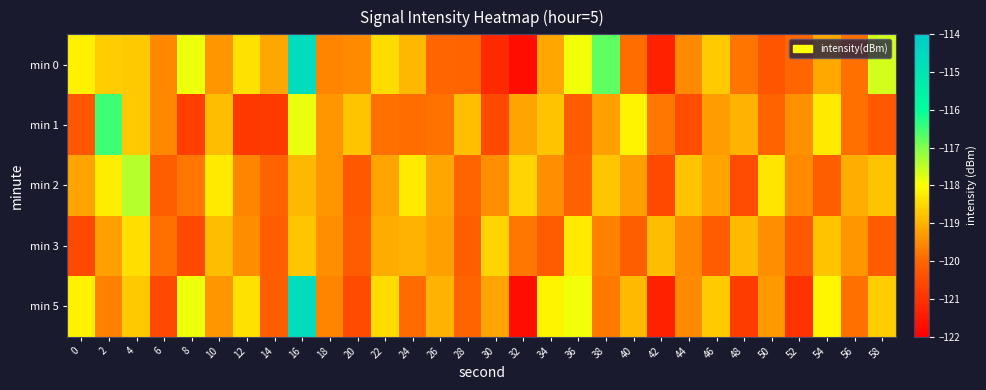

Rank the series by their maximum value, from highest to lowest.

min 0, min 5, min 1, min 2, min 3